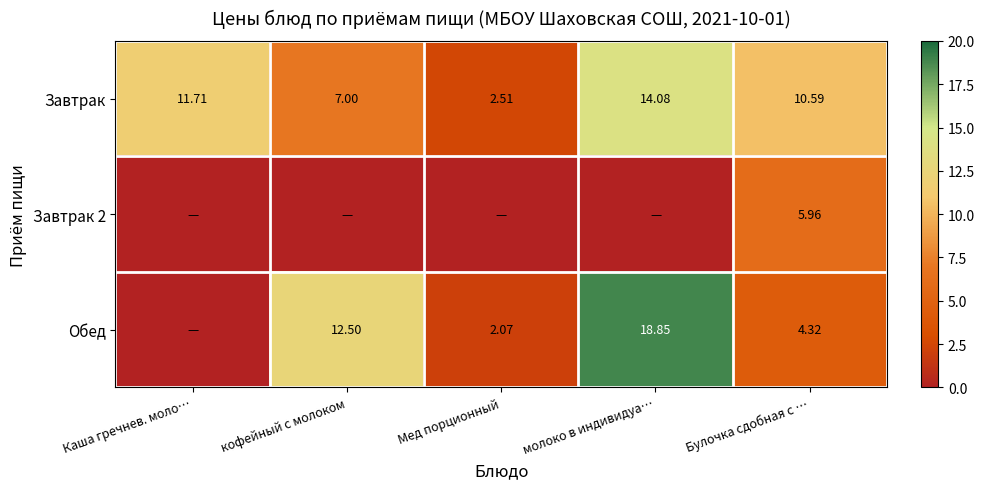

At which label is Завтрак closest to 8?

кофейный с молоком